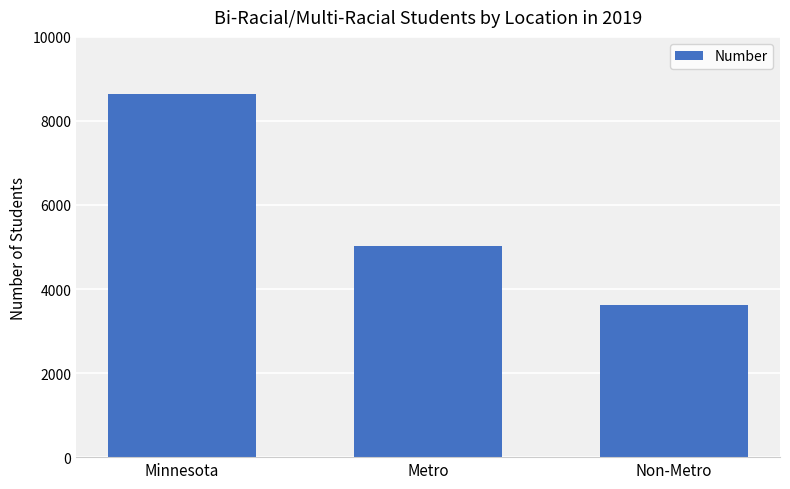

Does the chart contain any negative values?

No